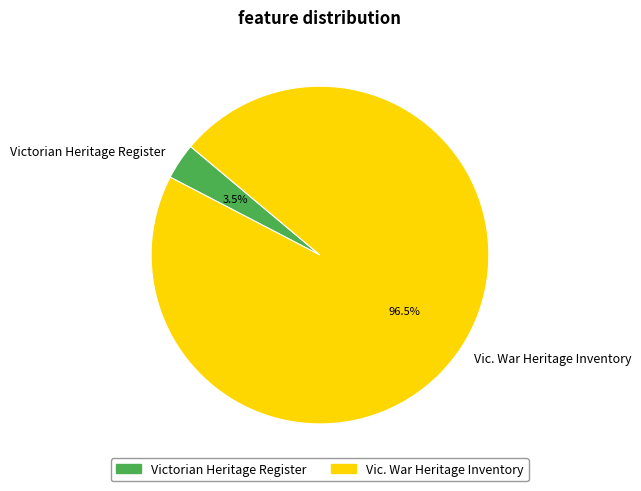

What portion of the pie excludes Victorian Heritage Register?

96.5%